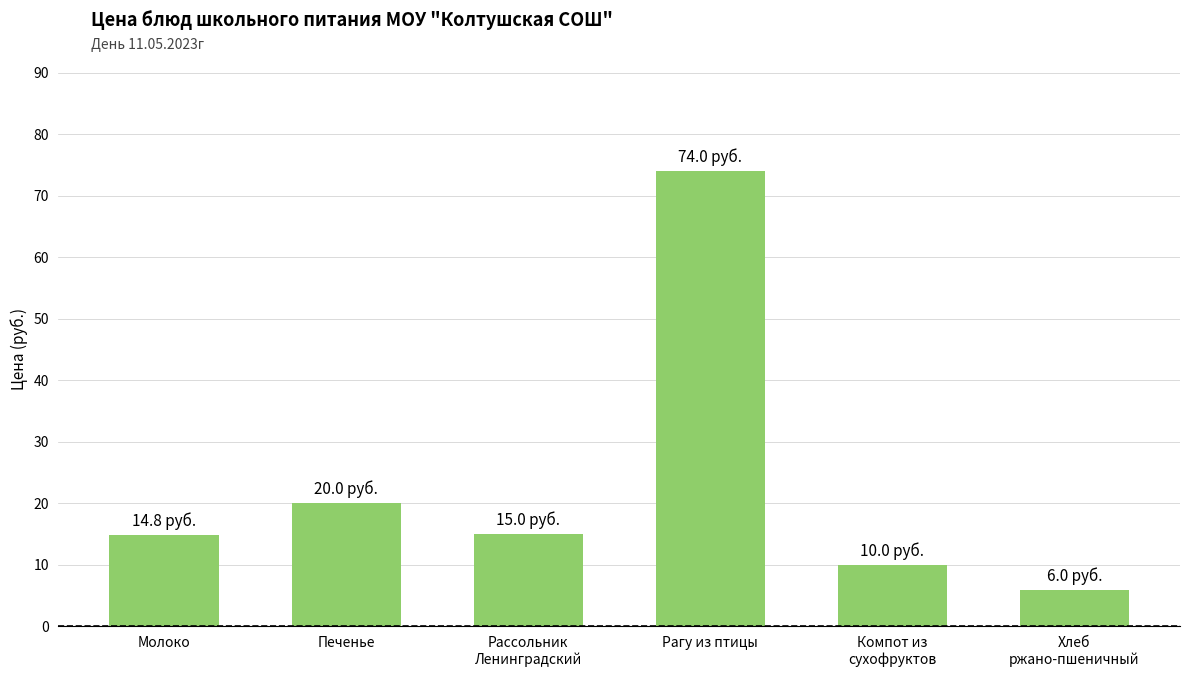

How many series are shown in this chart?

1